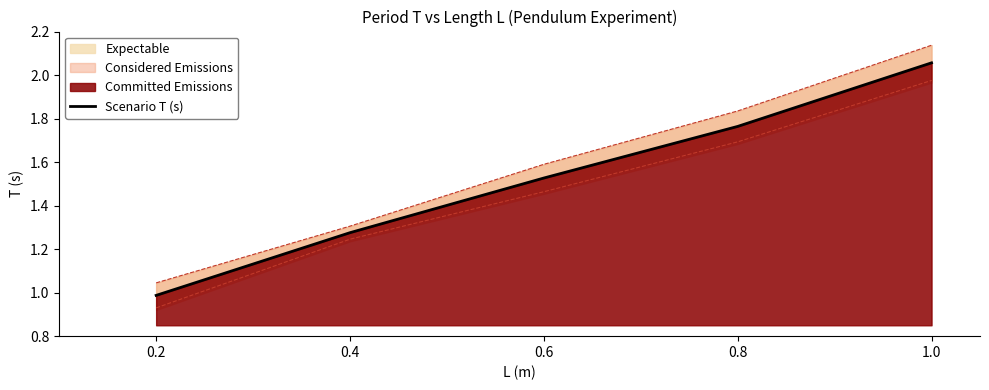

Is it true that Scenario T (s) equals 1.0 at 0.2?

True